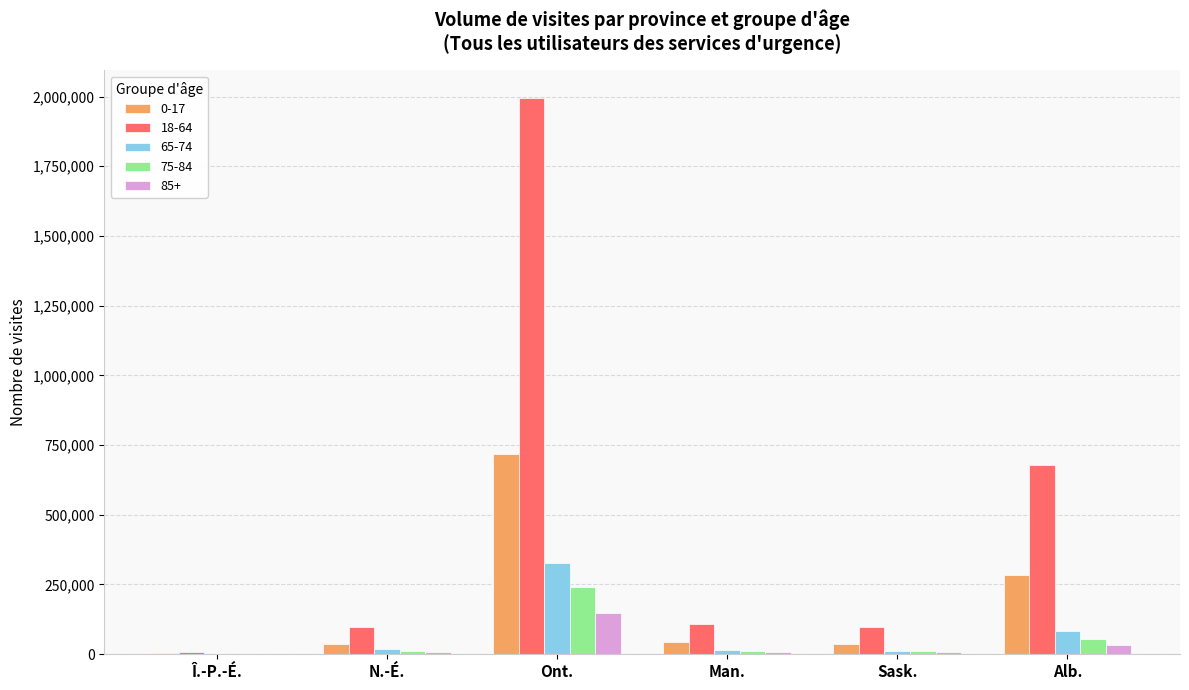

How many groups of bars are there?

6